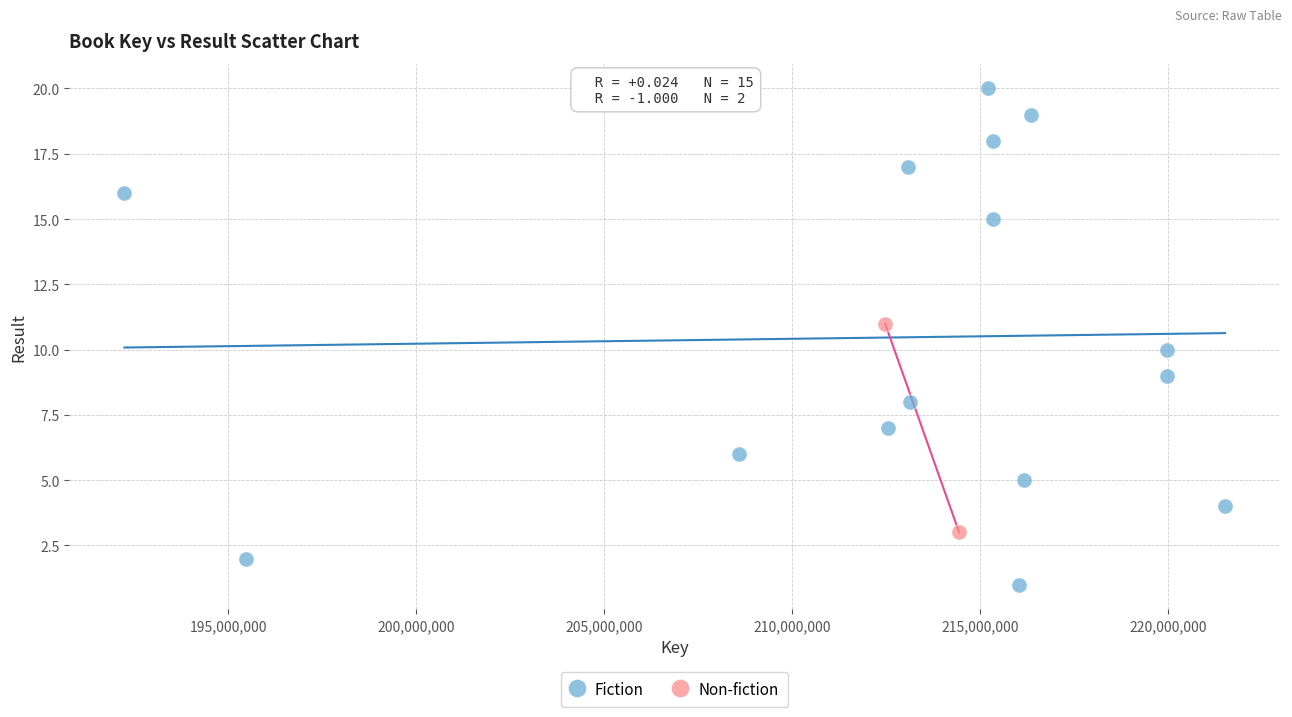

What are all the series names shown in the legend?

Fiction, Non-fiction